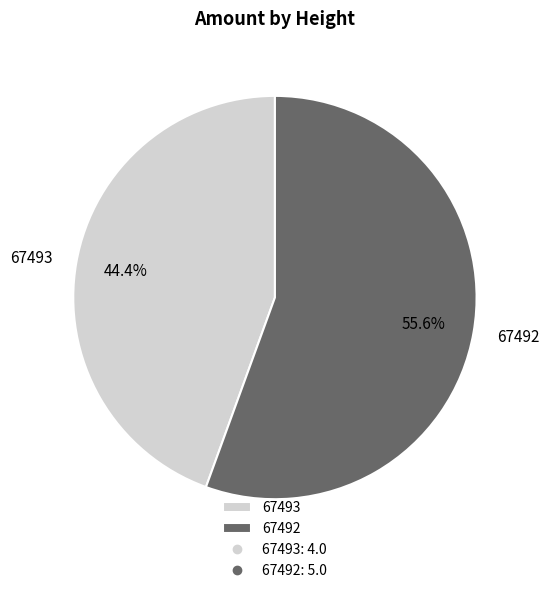

Is there any slice that represents more than half of the pie?

Yes